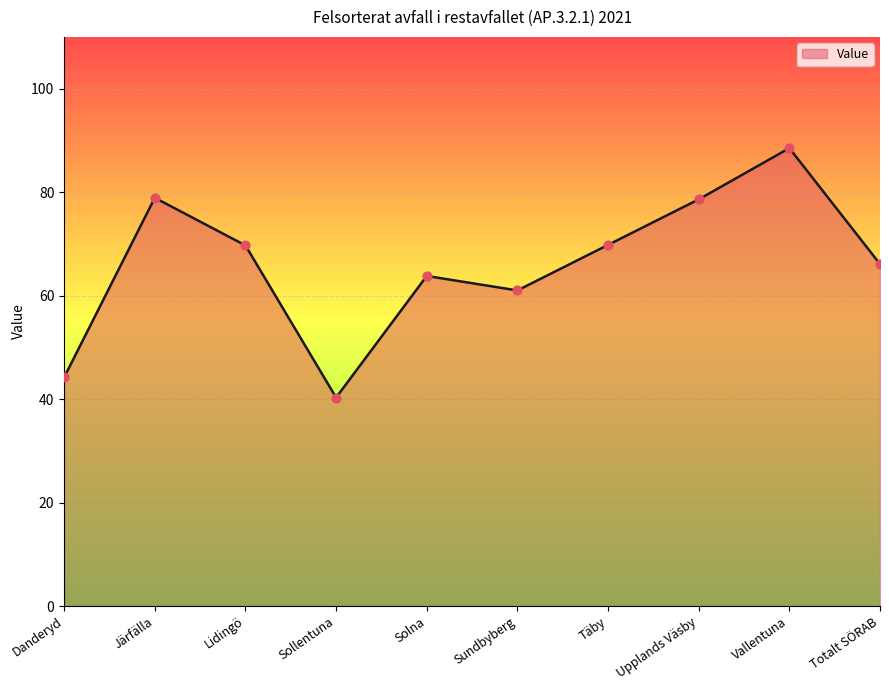

What is the change in value from Järfälla to Sundbyberg?

-17.9